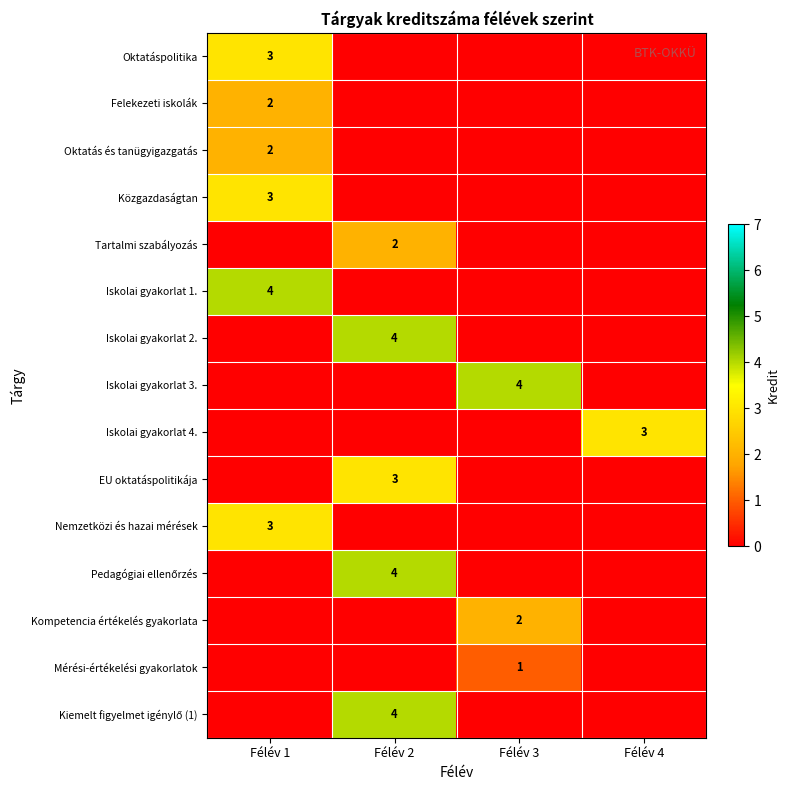

True or false: Felekezeti iskolák has a value of 1 at Félév 1.

False